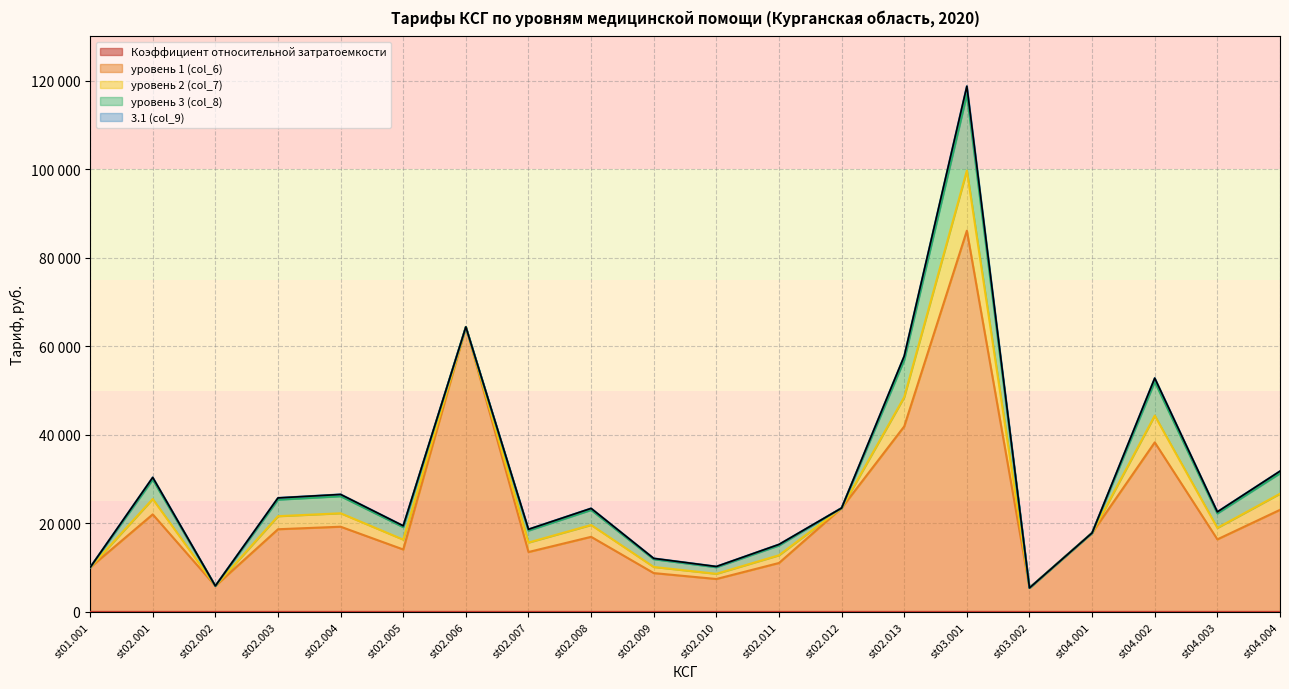

What is the difference between the уровень 3 (col_8) values at st02.013 and st02.002?

51048.4